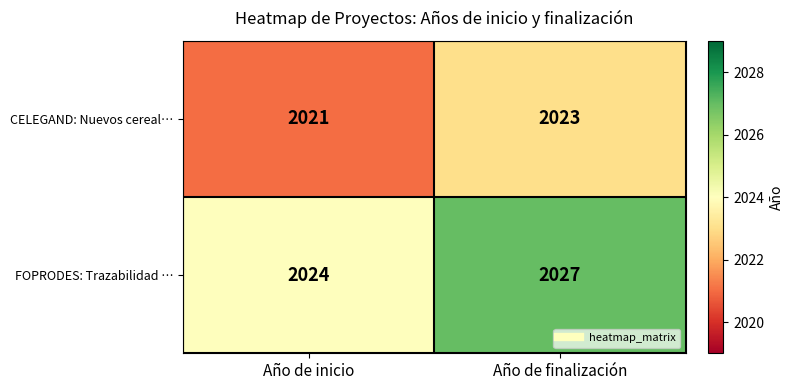

Which series changed the most between Año de inicio and Año de finalización?

FOPRODES: Trazabilidad …